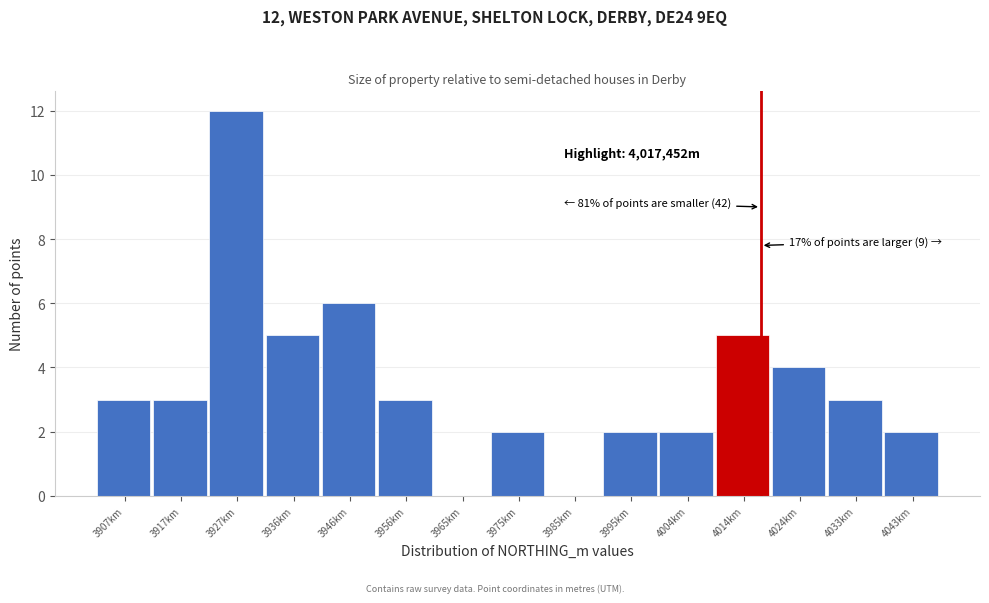

Reading right to left, what are all the values shown in this chart?

4043km=2	4033km=3	4024km=4	4014km=5	4004km=2	3995km=2	3985km=0	3975km=2	3965km=0	3956km=3	3946km=6	3936km=5	3927km=12	3917km=3	3907km=3